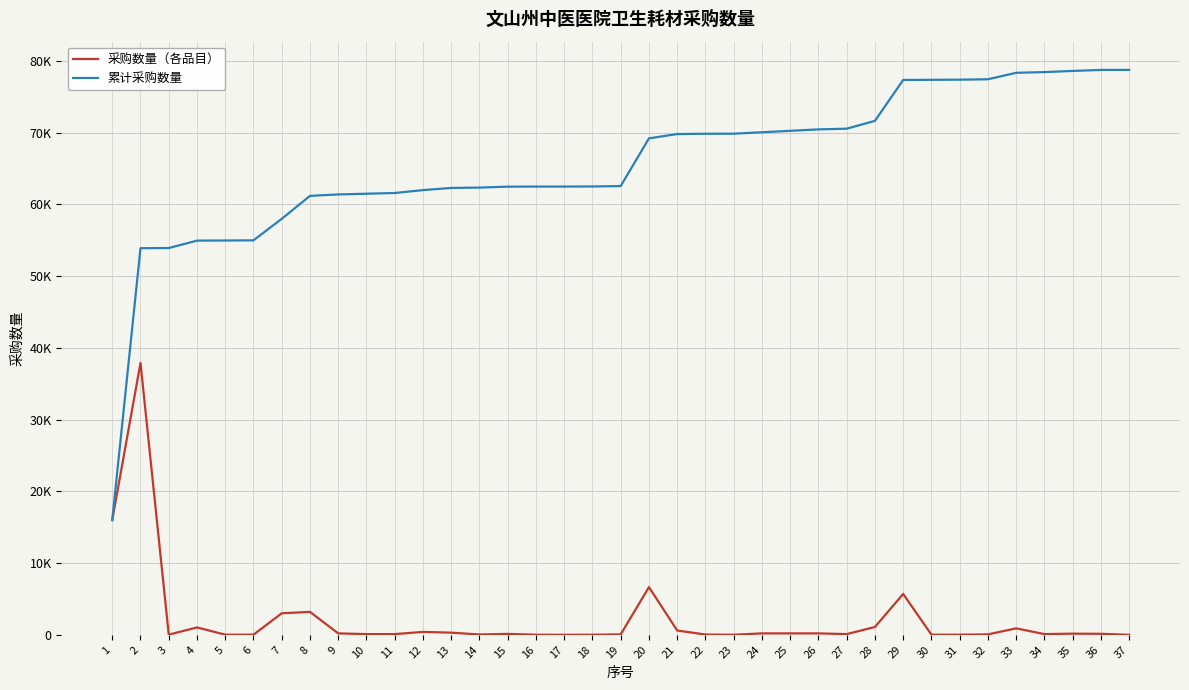

Which label corresponds to the smallest value in the chart?

17